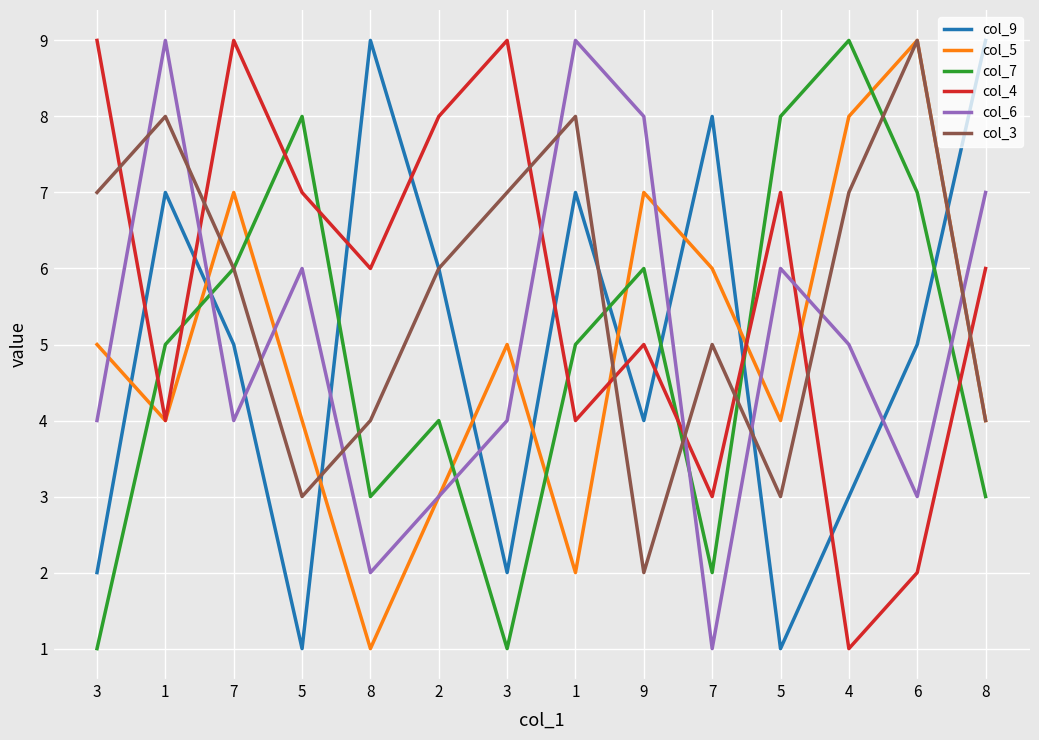

What are all the series names shown in the legend?

col_9, col_5, col_7, col_4, col_6, col_3